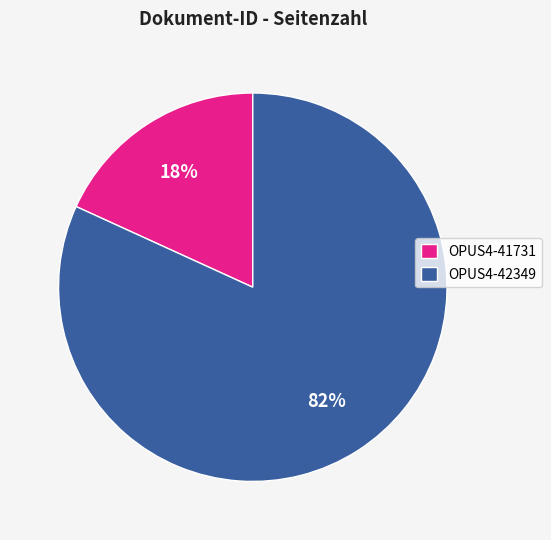

Which category has the smallest portion of the pie?

OPUS4-41731